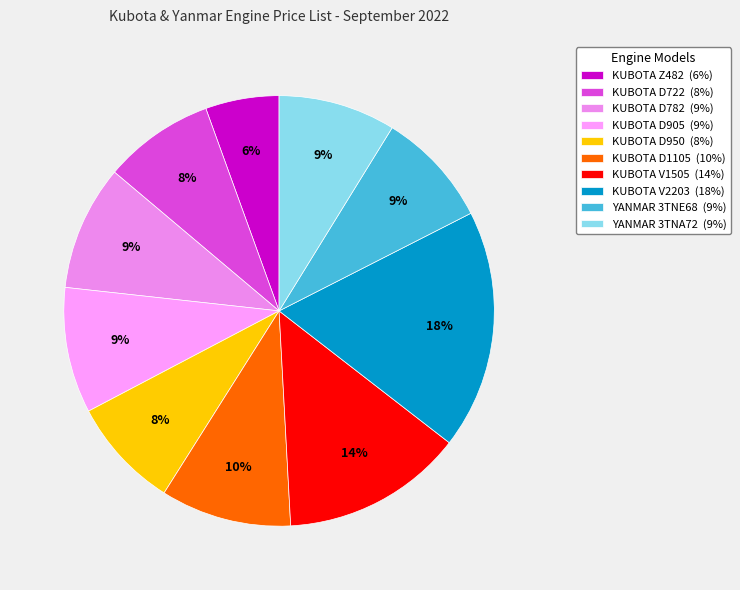

True or false: KUBOTA D905 accounts for 9% of the total.

True